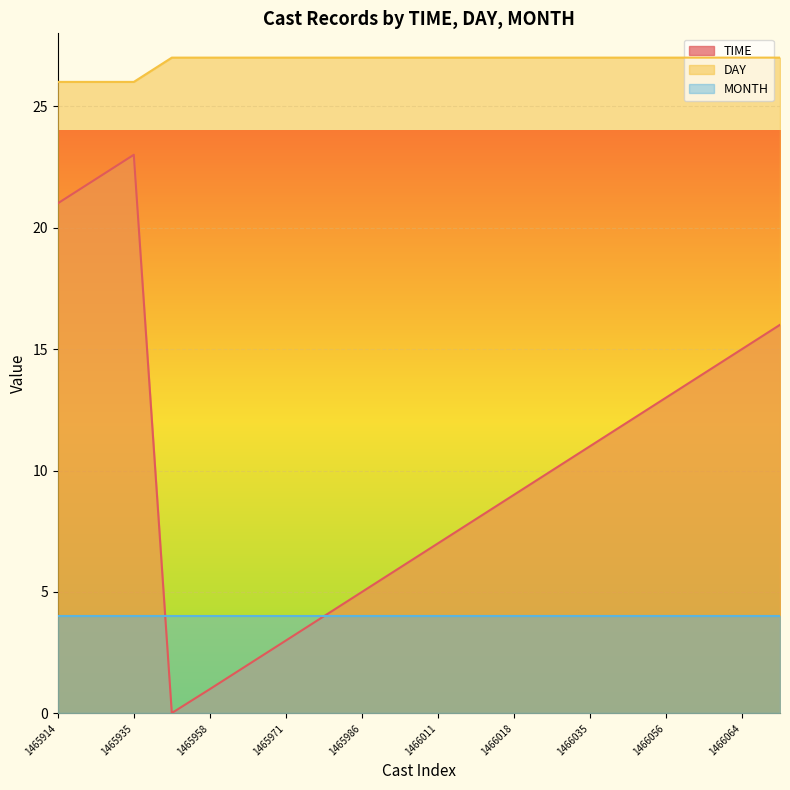

List the series in order of their peak value, lowest first.

MONTH, TIME, DAY